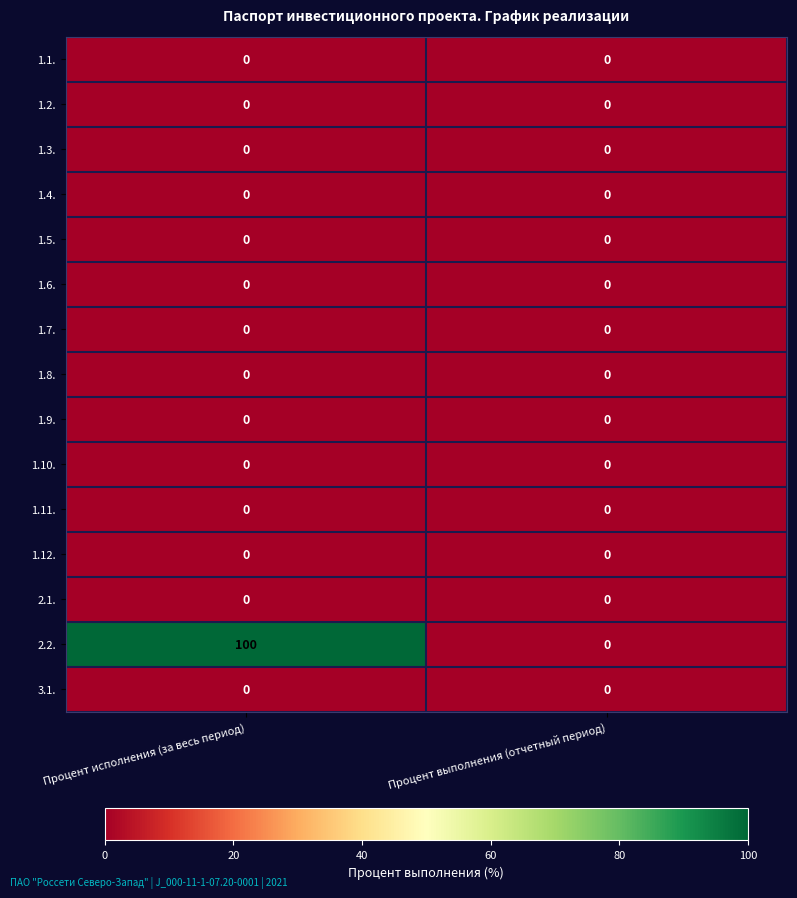

What is the maximum value shown in the chart?

100